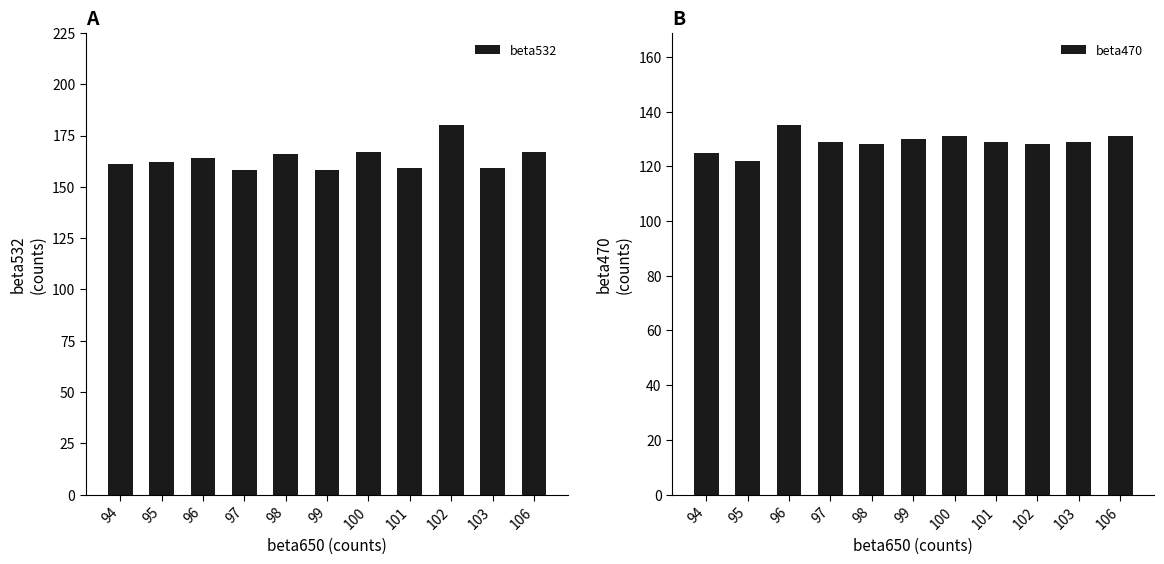

Rank the series at 95 from lowest to highest value.

beta470, beta532